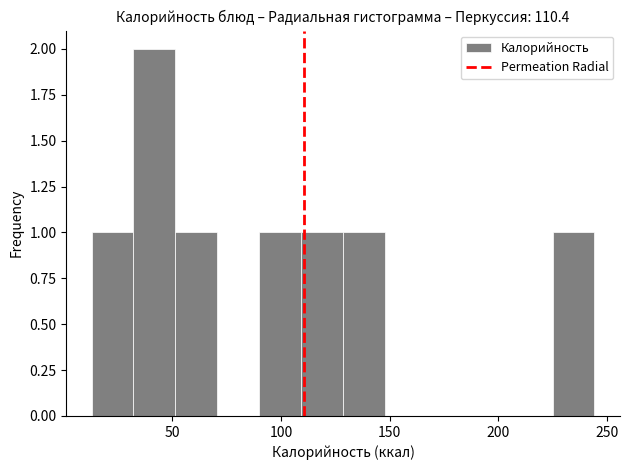

Around what value on the x-axis is the tallest bar? Give the approximate position of its centre, as read against the axis.

40